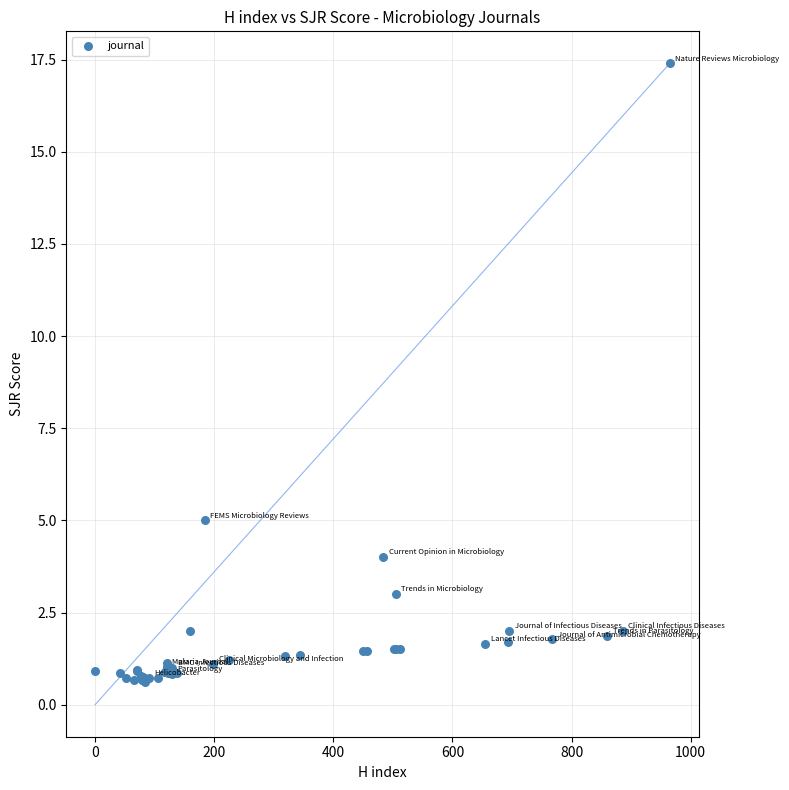

What Y value in the scatter plot is closest to 9?

5.0